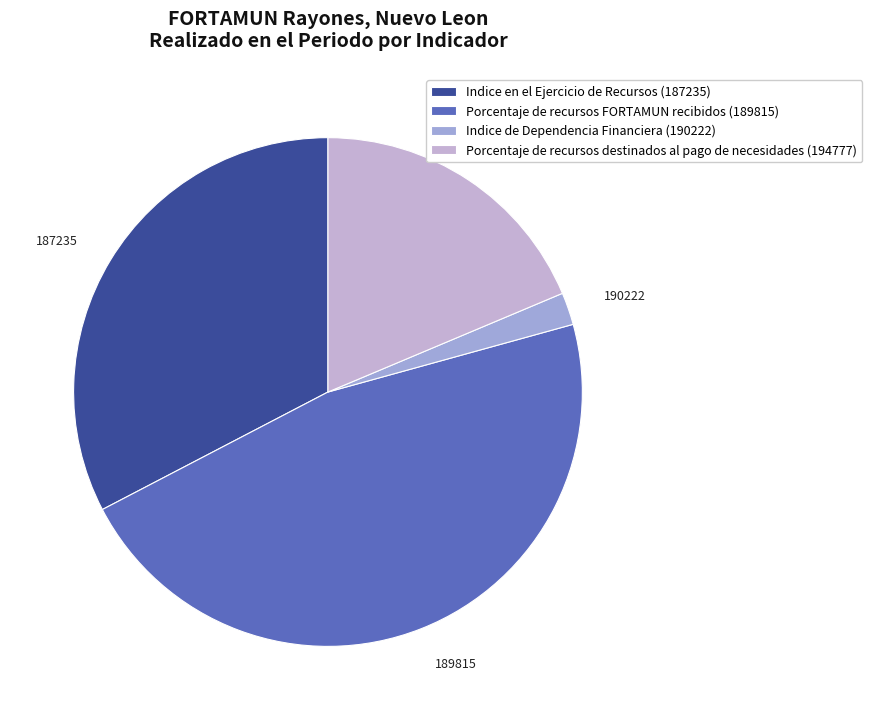

How many segments does this pie chart have?

4